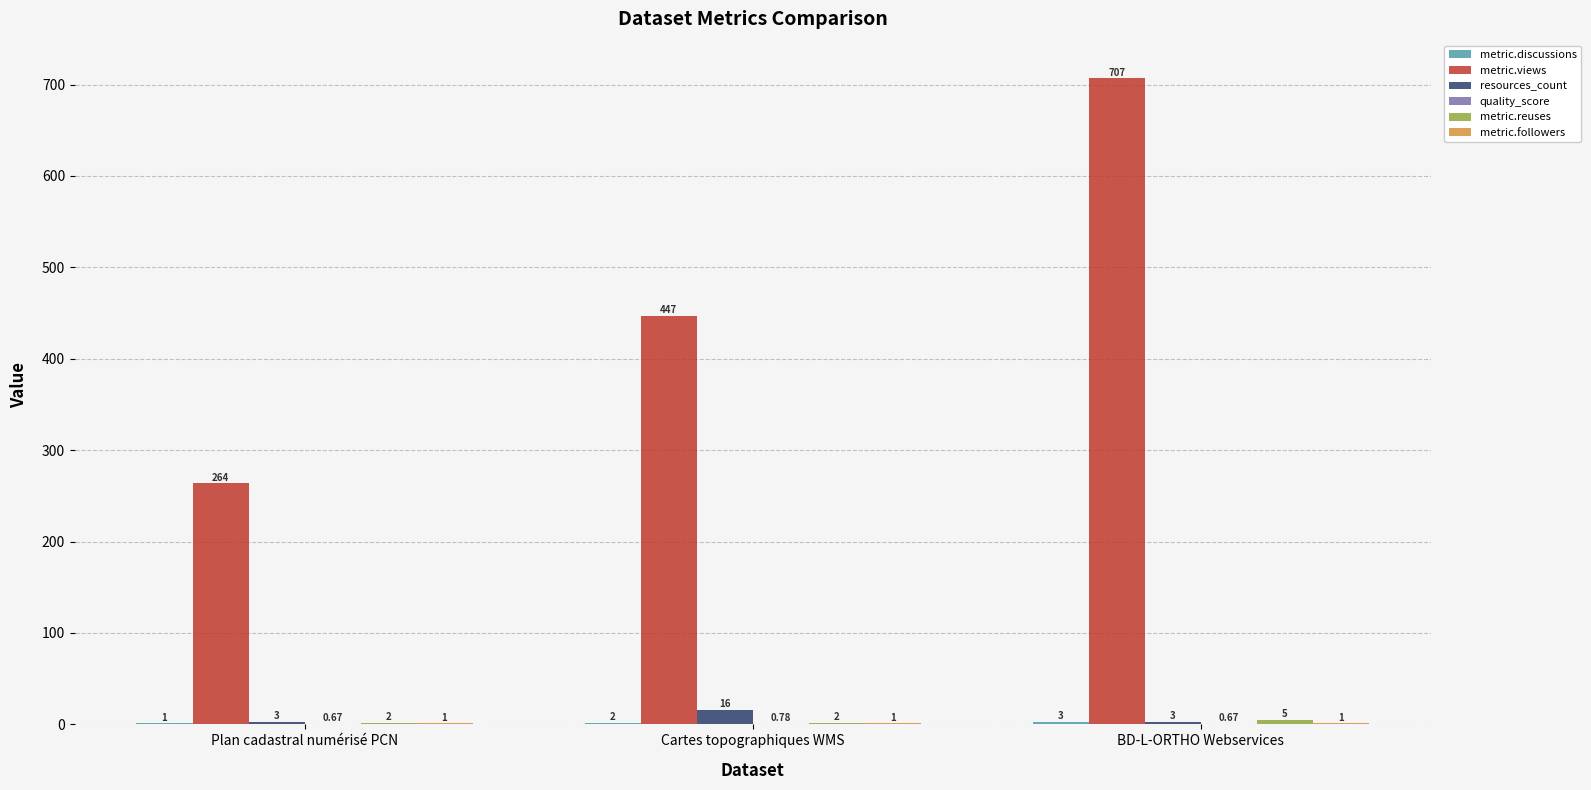

The value of metric.views at BD-L-ORTHO Webservices is 707.0. True or false?

True